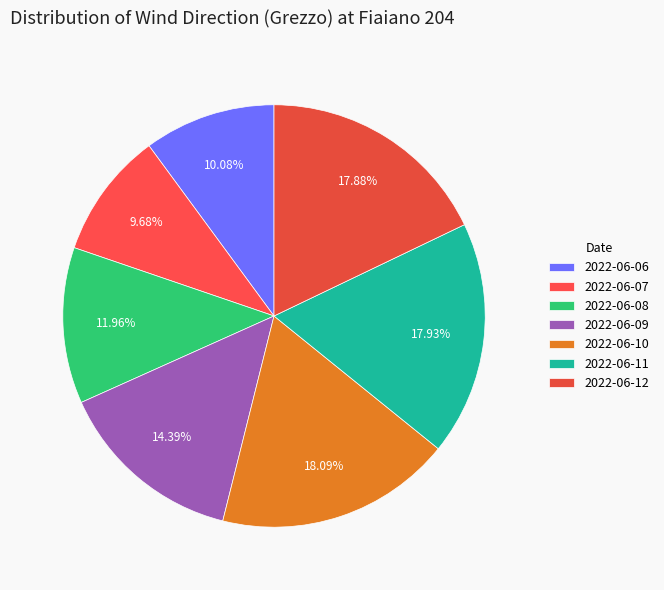

To the nearest percent, what is the difference between the largest and smallest slice percentages?

8%